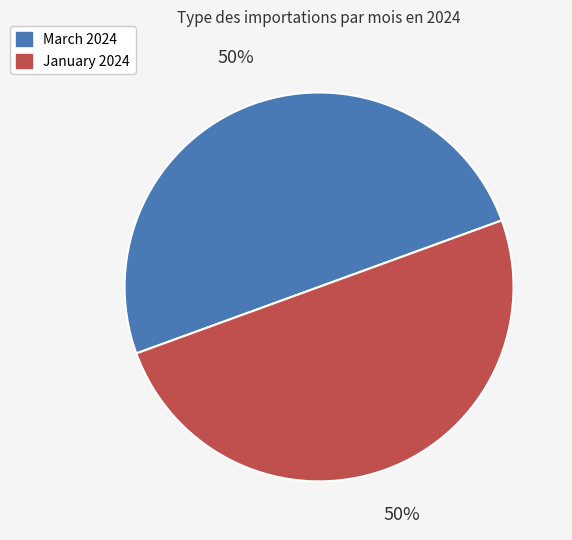

Combined, do March 2024 and January 2024 account for over 50%?

Yes